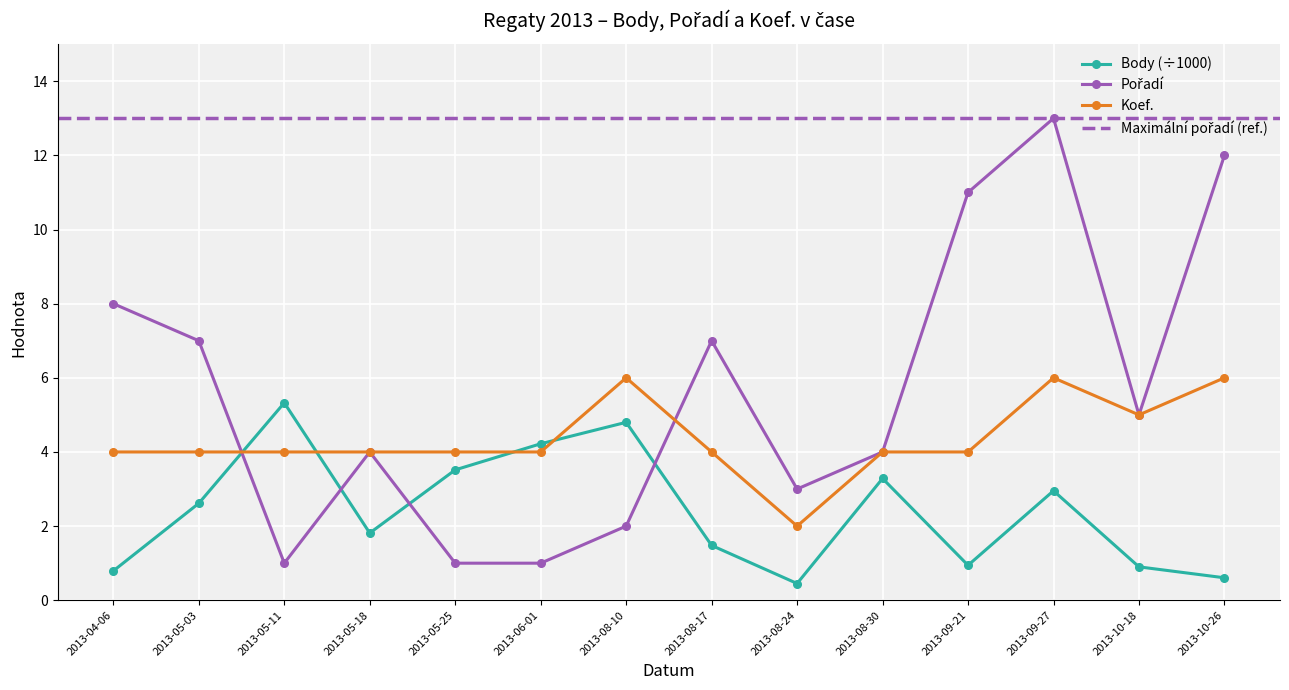

What is the difference between the maximum and minimum values in the Koef. series?

4.0